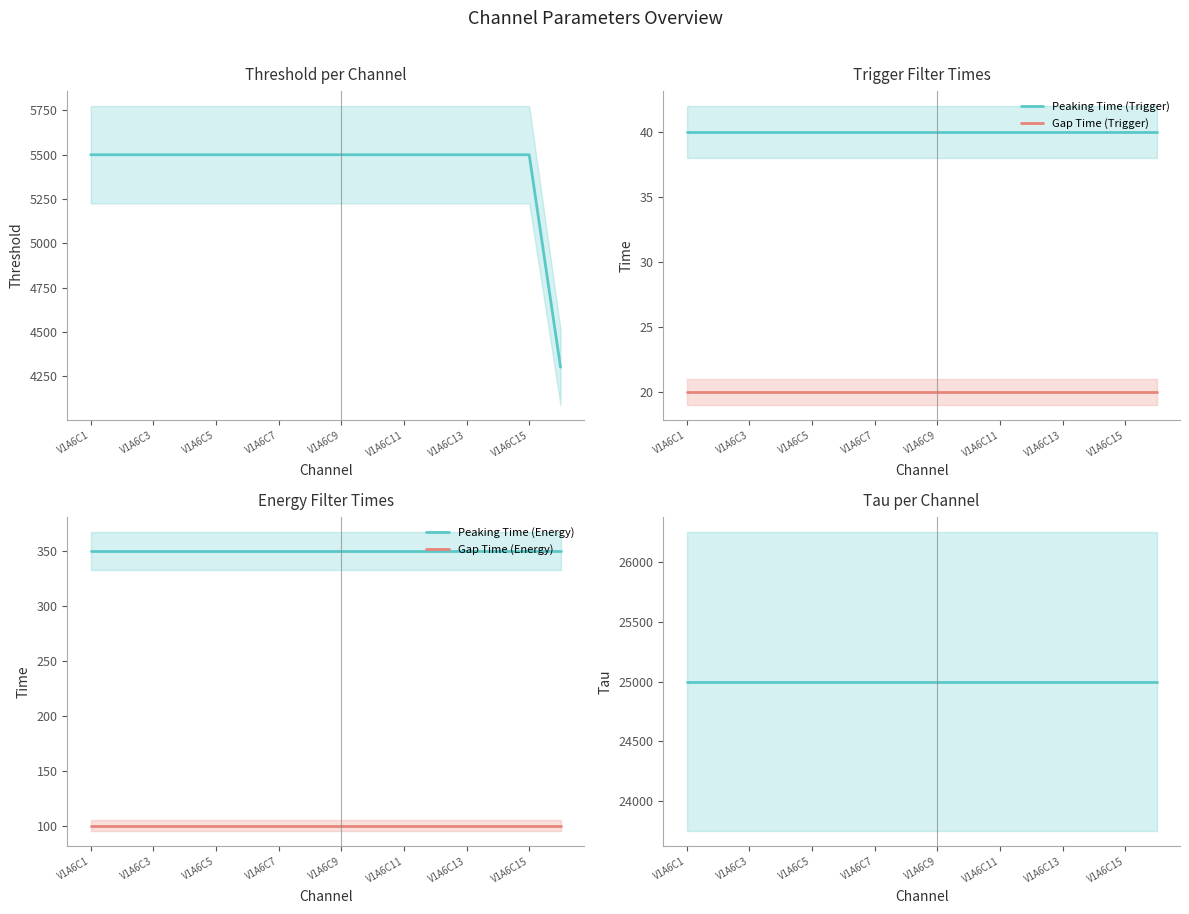

The Gap Time (Trigger) series shows 20 at V1A6C9. True or false?

True